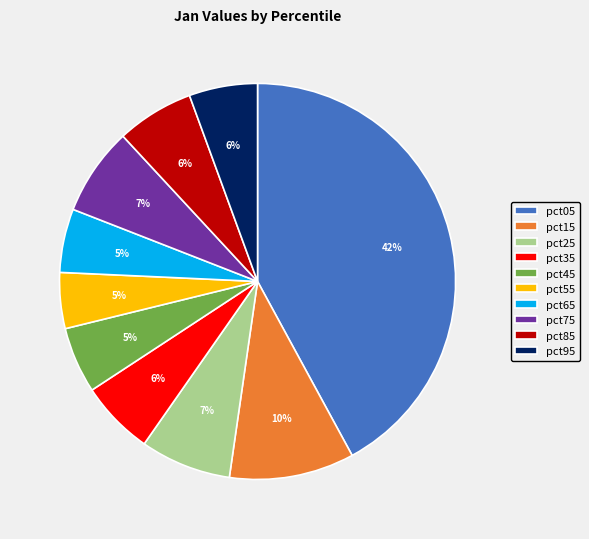

To the nearest percent, what is the difference between the pct15 and pct45 slice percentages?

5%